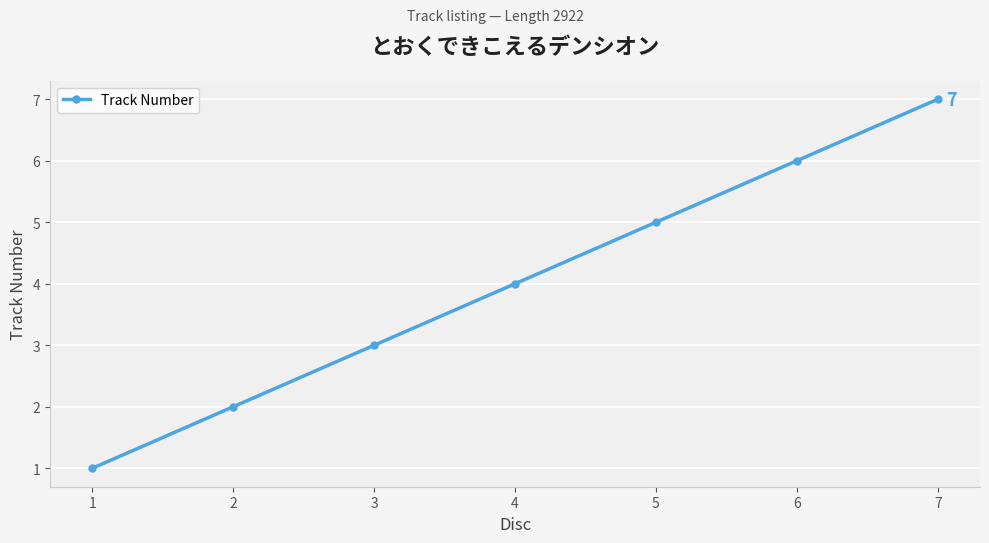

What is the greatest value displayed?

7